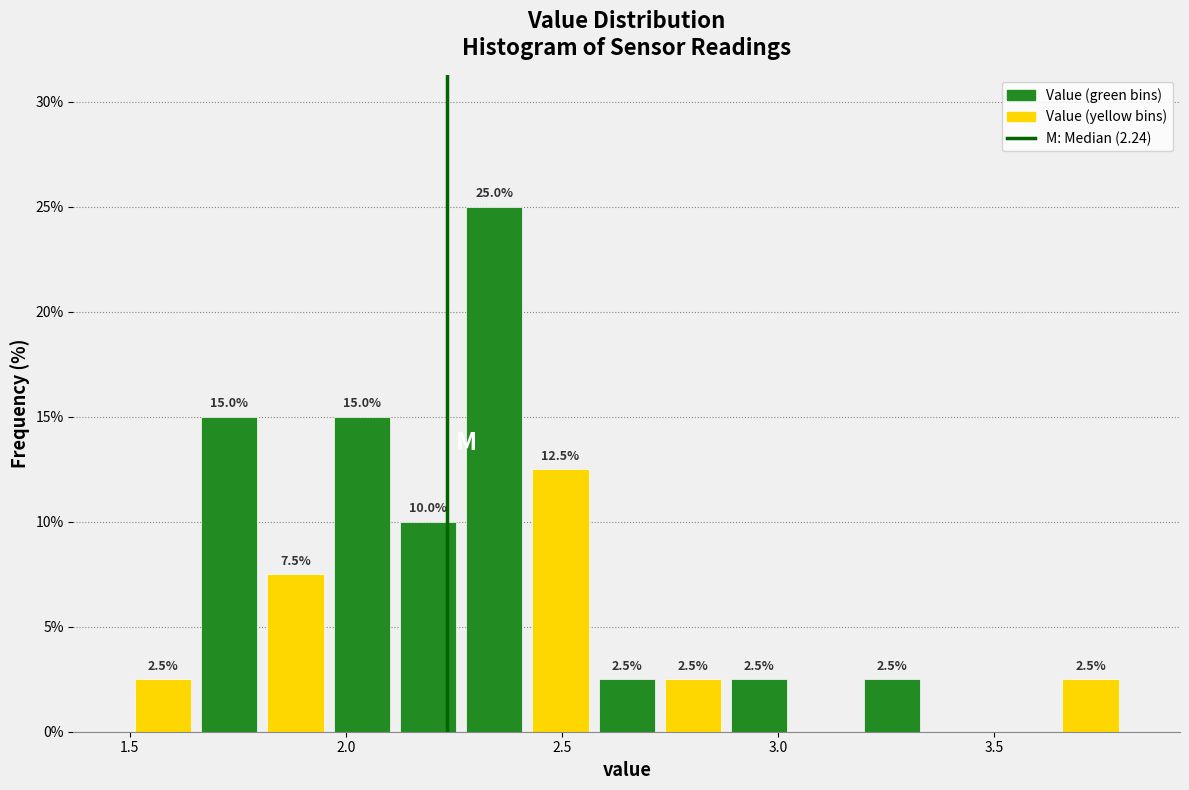

Read against the x-axis, roughly where is the centre of the tallest bar?

2.35